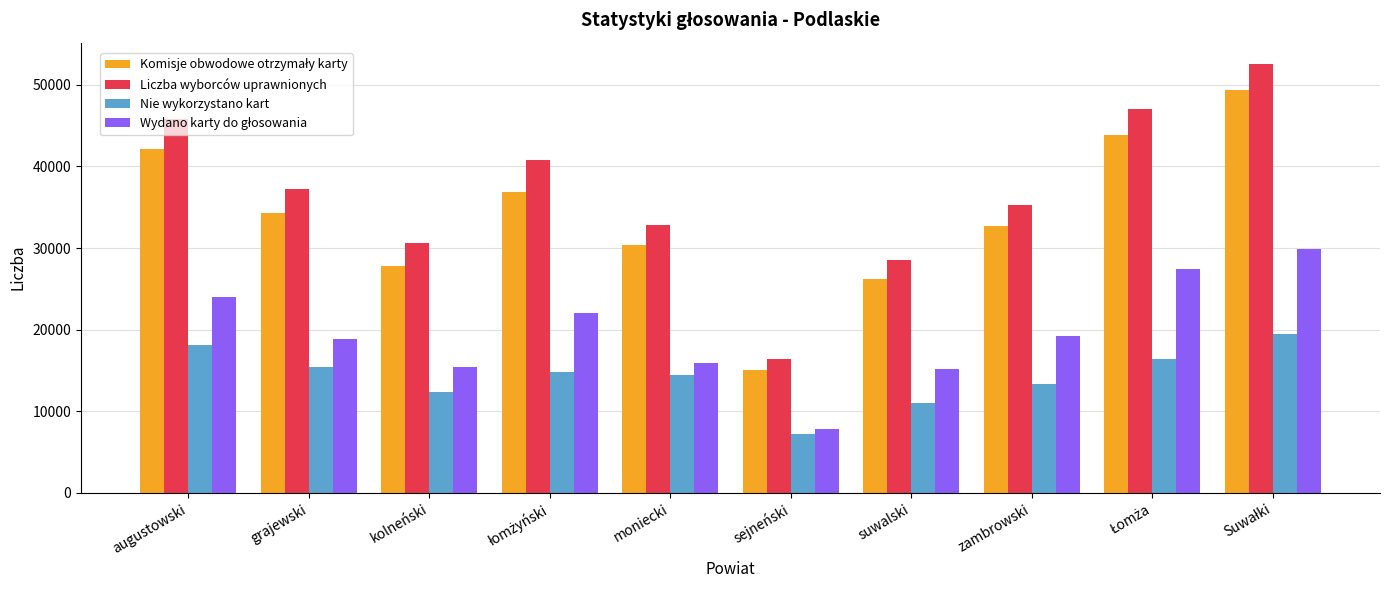

What is the lowest value of the Liczba wyborców uprawnionych series?

16394